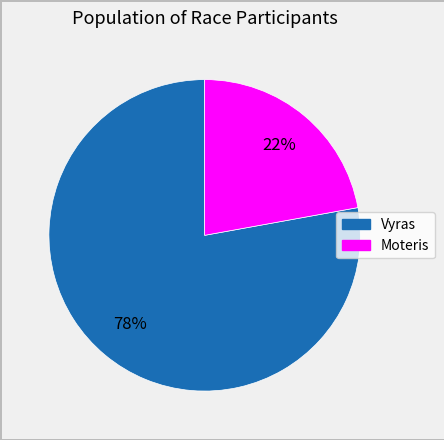

How many segments does this pie chart have?

2